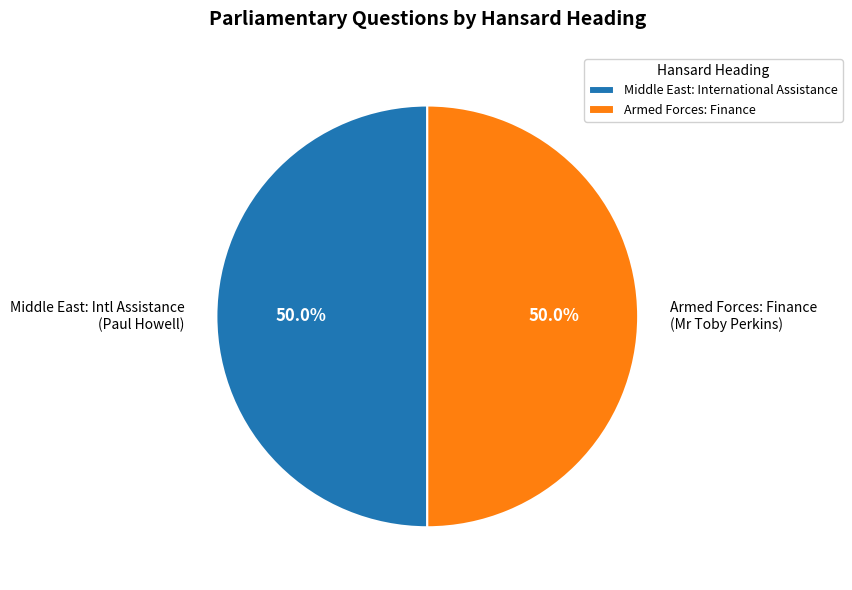

Approximately how many times larger is the value at Middle East: International Assistance compared to Armed Forces: Finance?

1.0